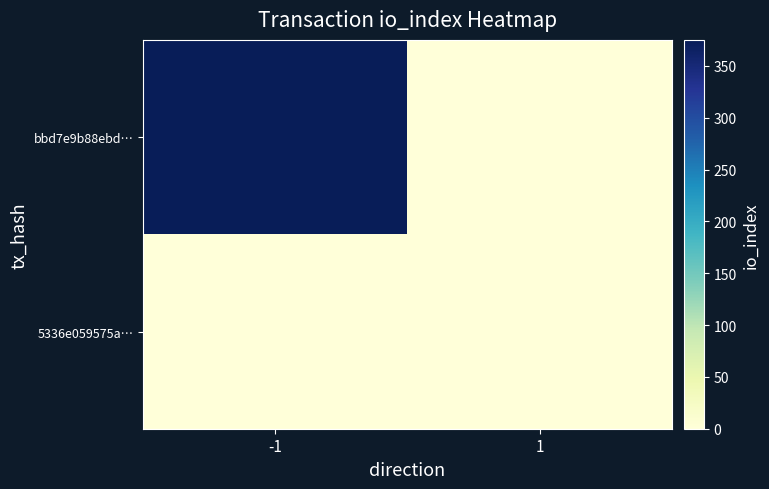

Which series has the widest spread of values?

bbd7e9b88ebd…